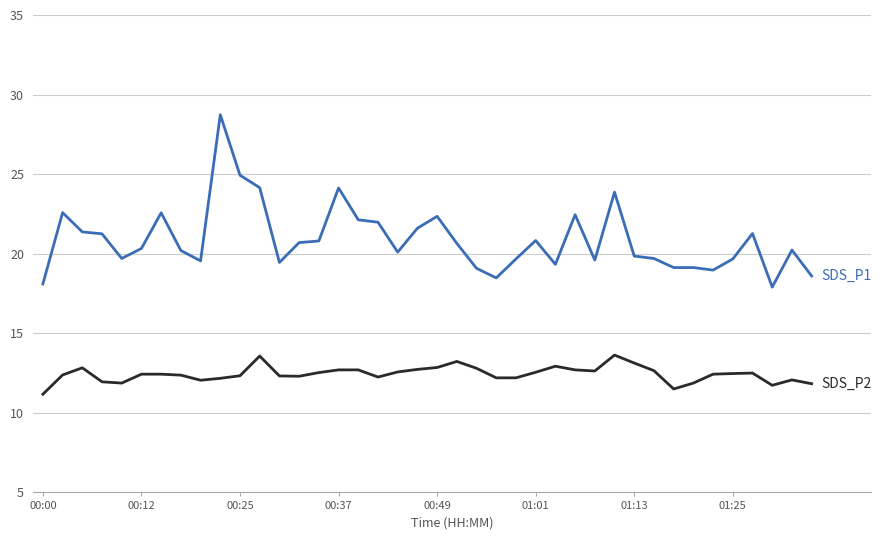

What is the smallest value displayed?

11.2